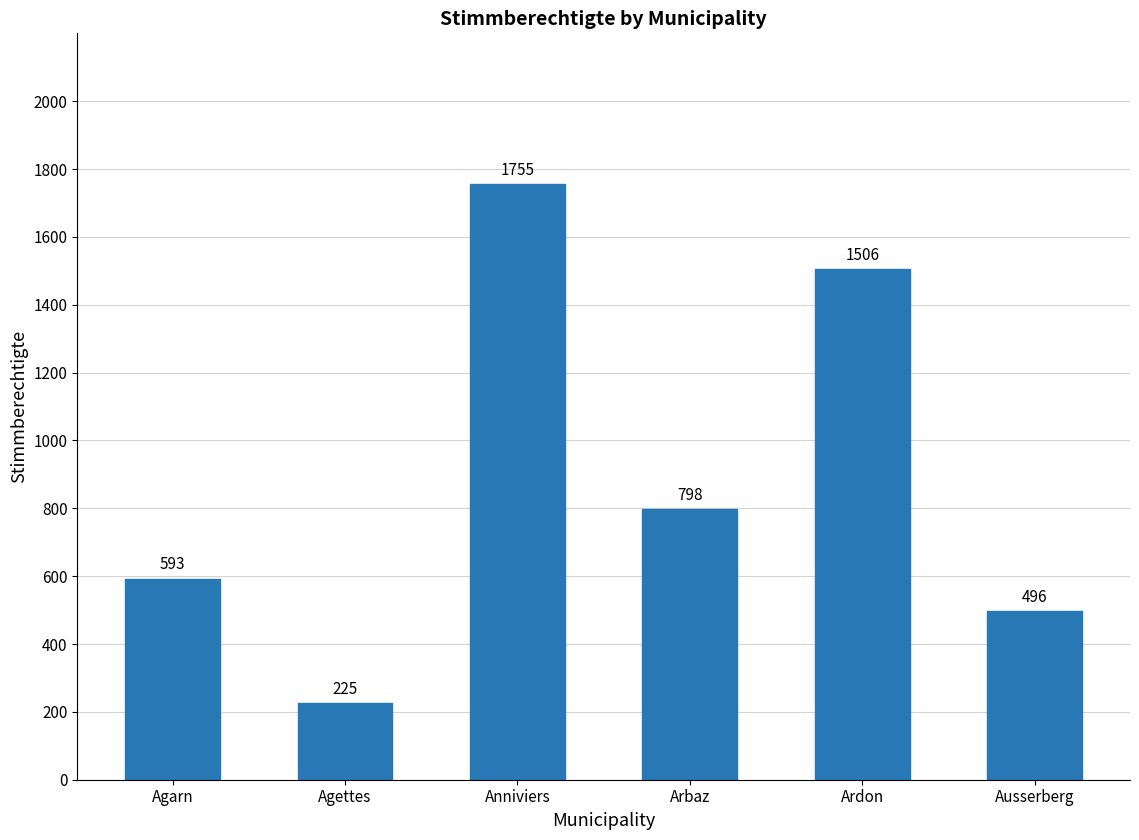

Rank the categories by value from highest to lowest.

Anniviers, Ardon, Arbaz, Agarn, Ausserberg, Agettes